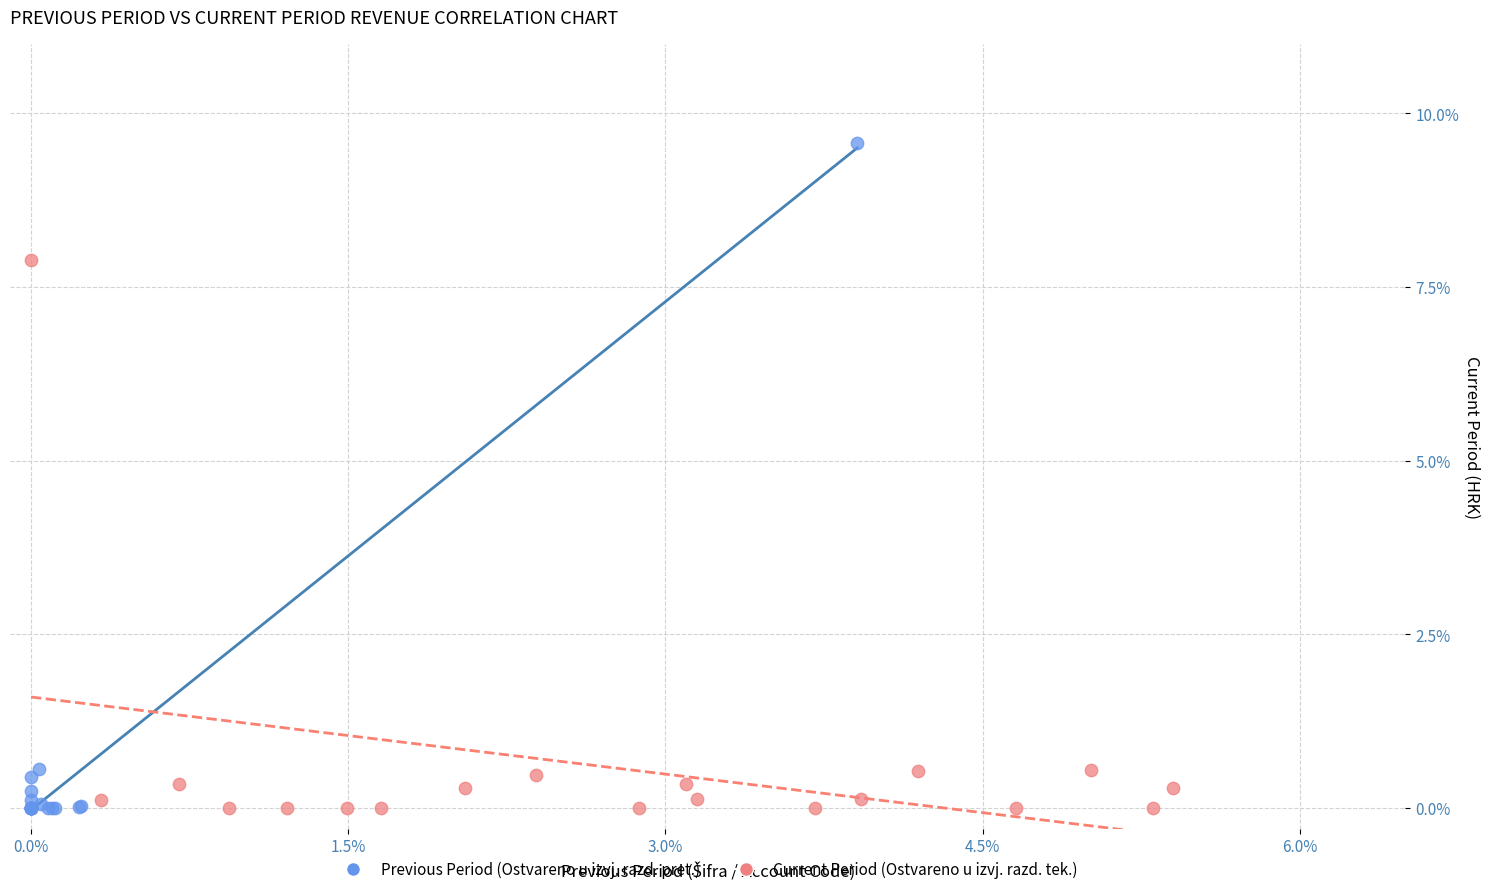

Which series contains the highest Y value?

Previous Period (Ostvareno u izvj. razd. pret.)